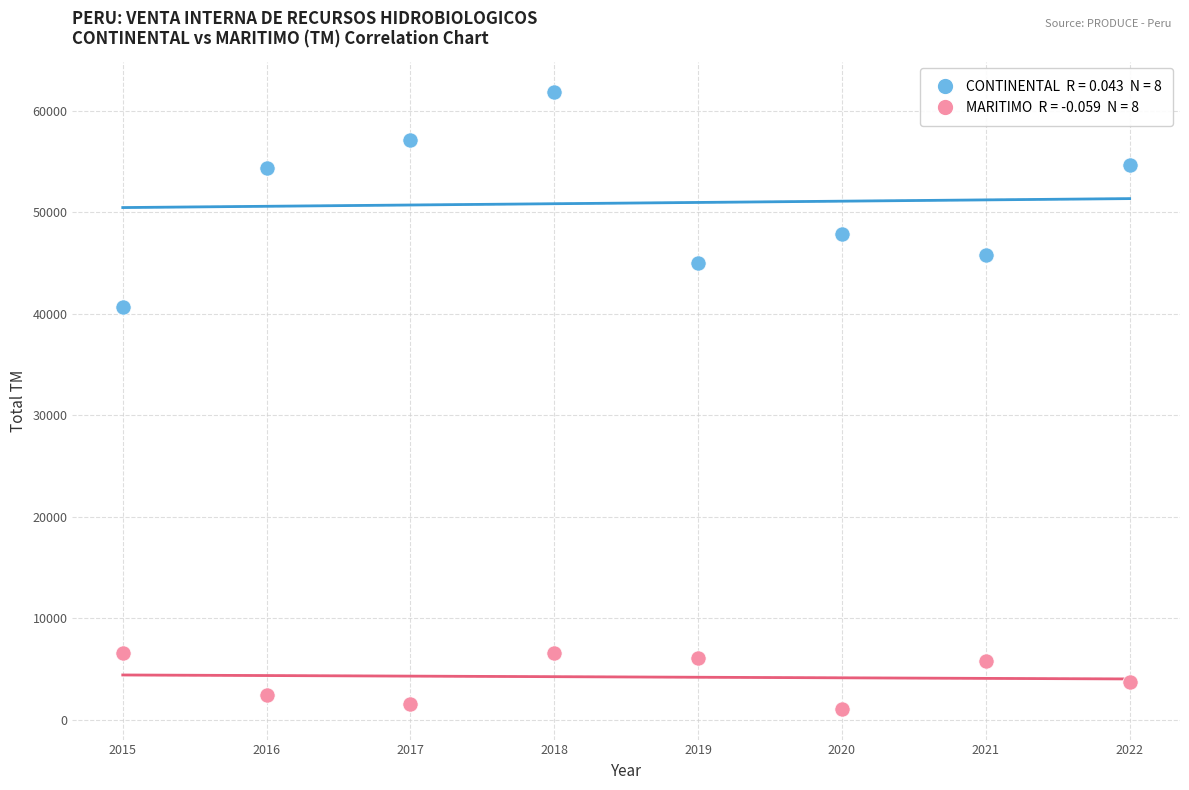

Across all data points, what is the range of X values (max minus min)?

7.0